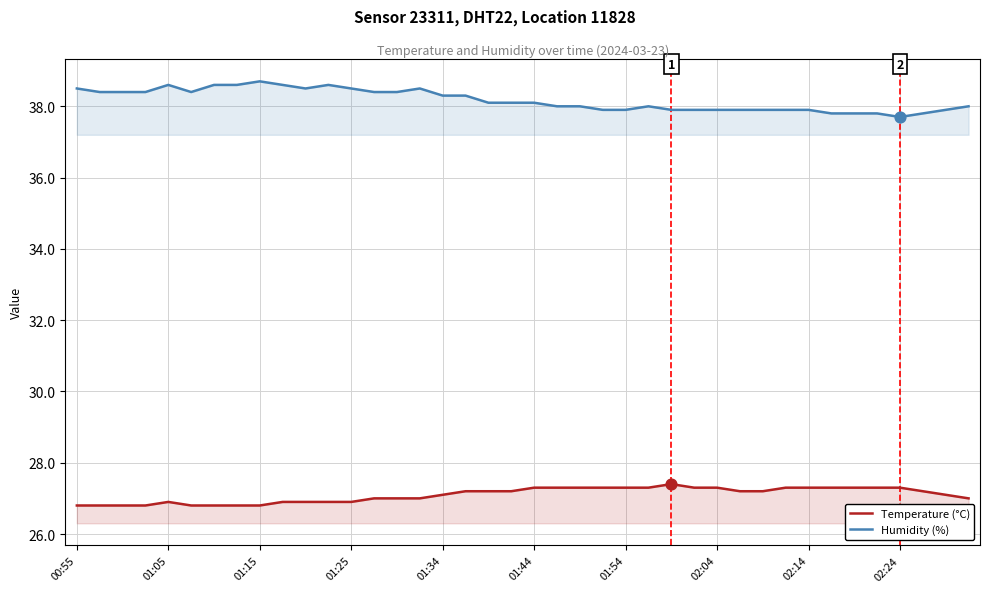

Which series has the largest Y range (max minus min)?

Humidity (%)